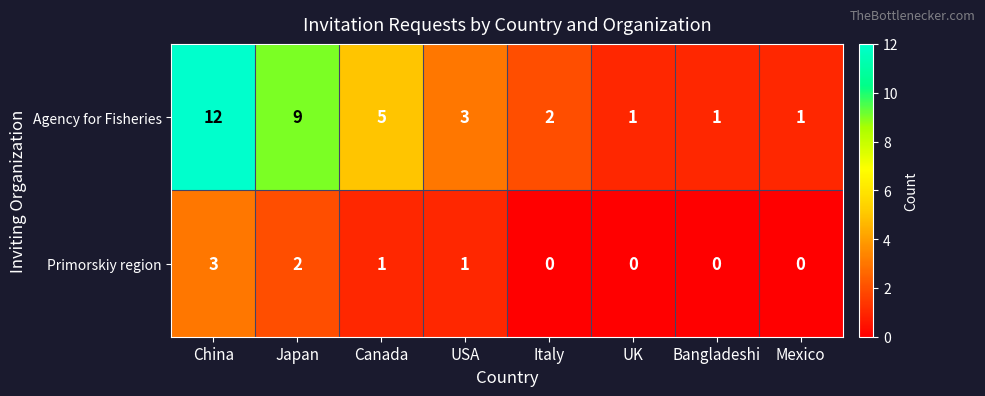

Which series has the widest spread of values?

Agency for Fisheries